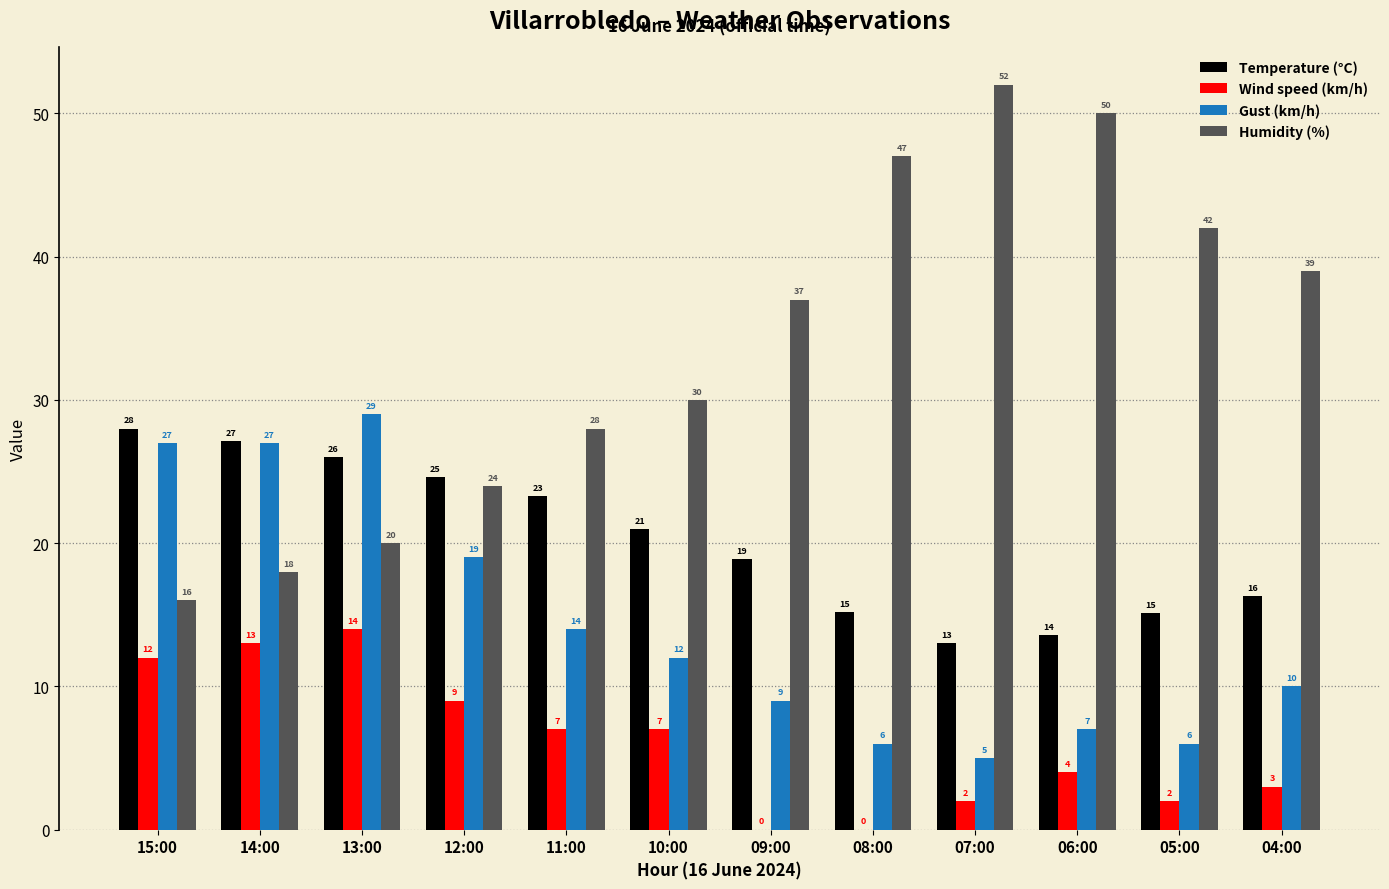

What is the sum of the Gust (km/h) values at 15:00 and 10:00?

39.0